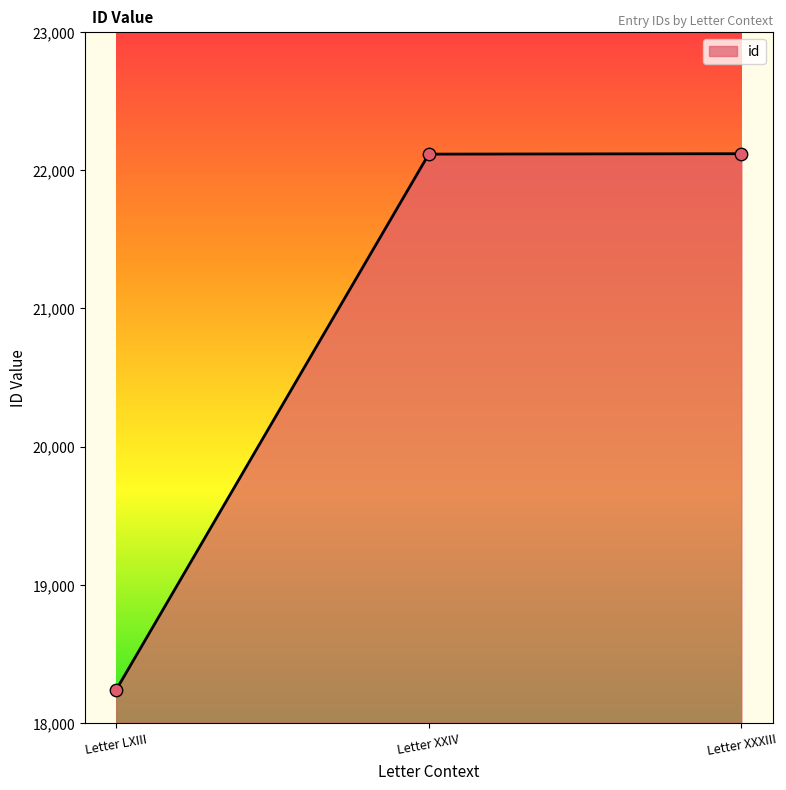

Approximately how many times larger is the value at Letter LXIII compared to Letter XXXIII?

0.8